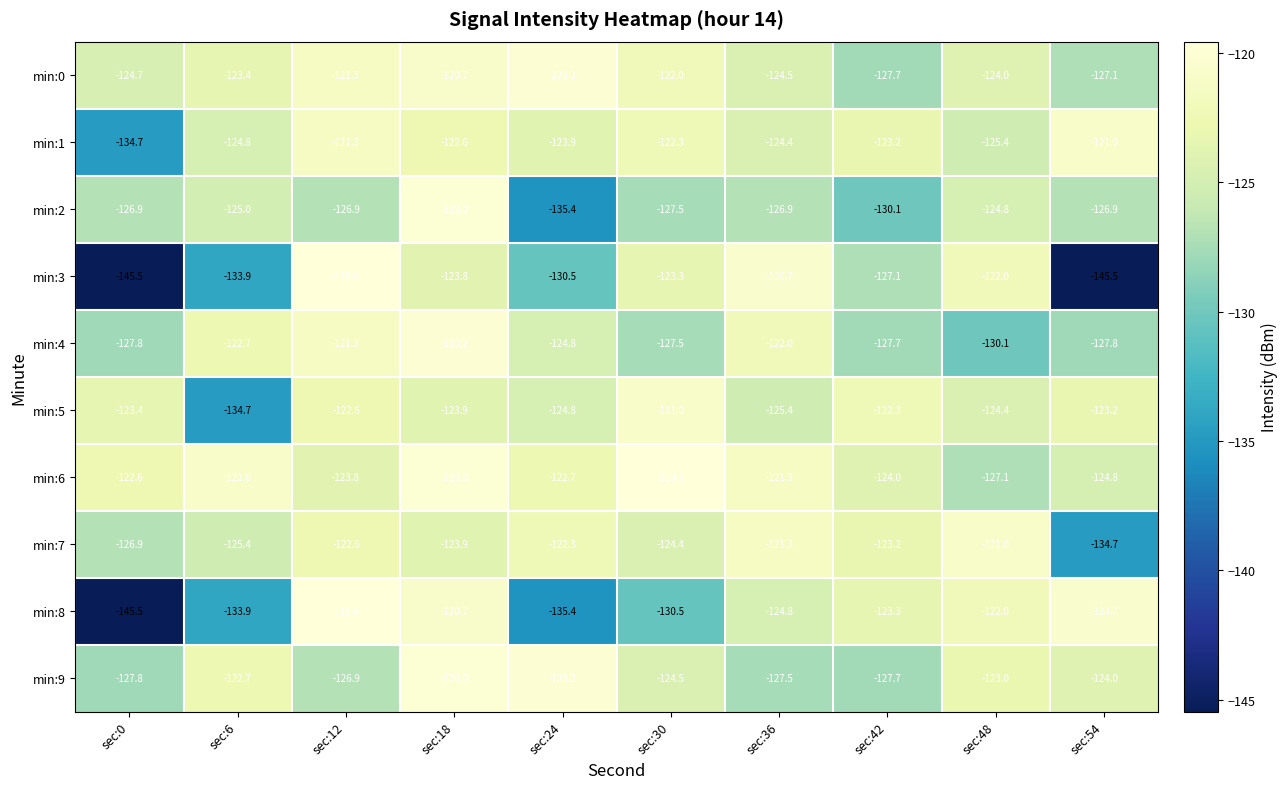

What is the minimum value for min:6?

-127.1